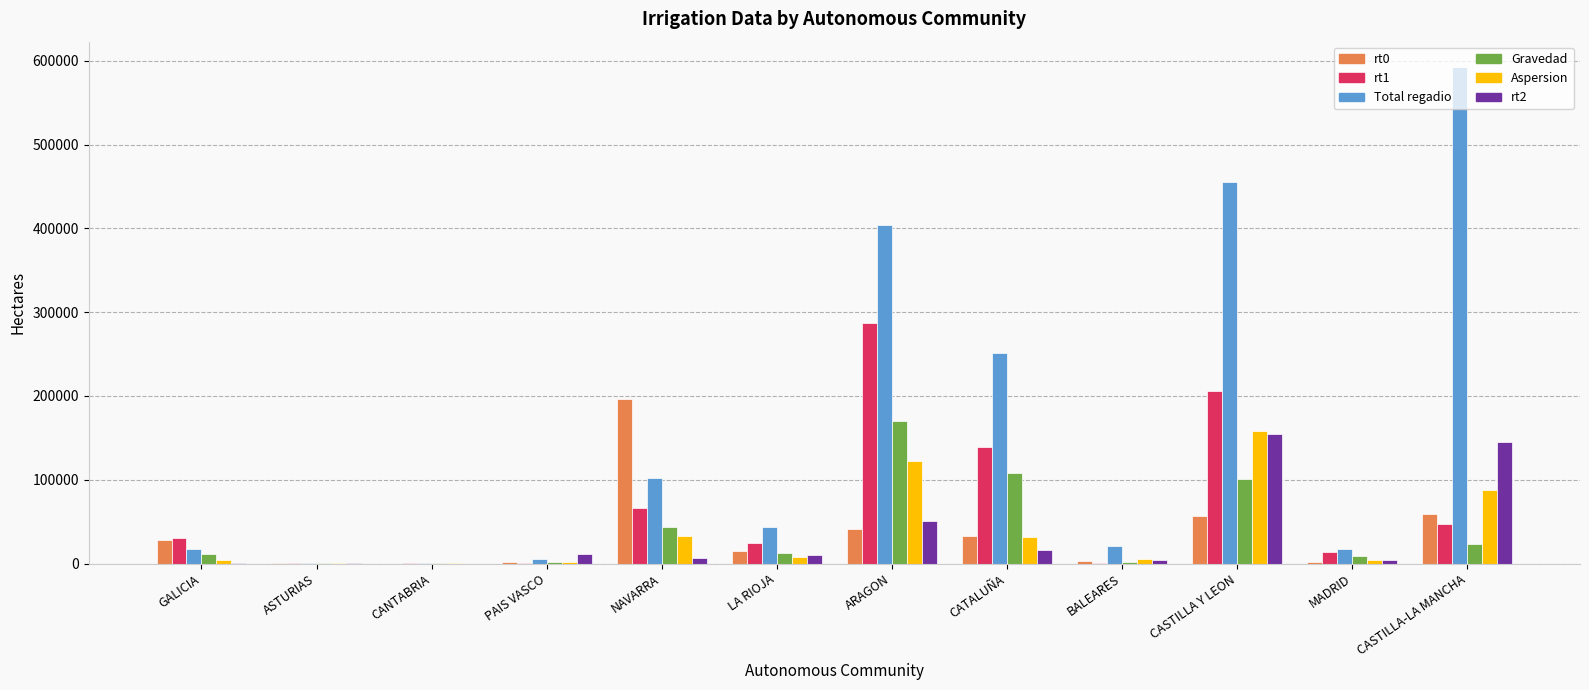

What is the highest value of the Aspersion series?

158723.9